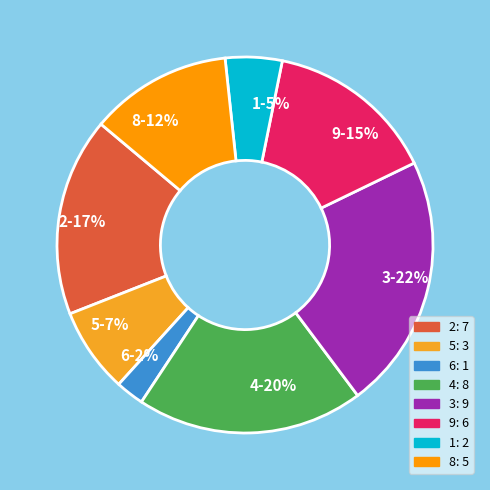

To the nearest percent, what percentage of the pie is 1?

5%